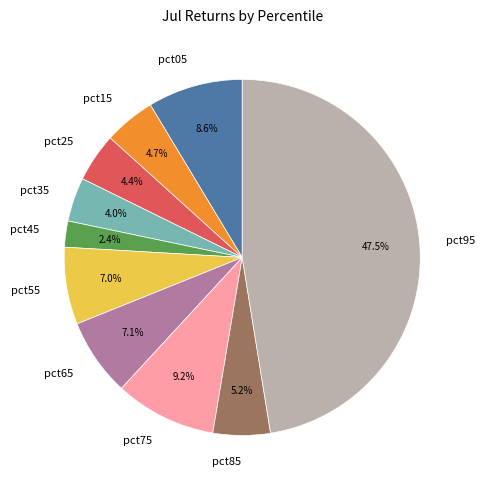

To the nearest percent, what is the combined percentage of pct15 and pct25?

9%